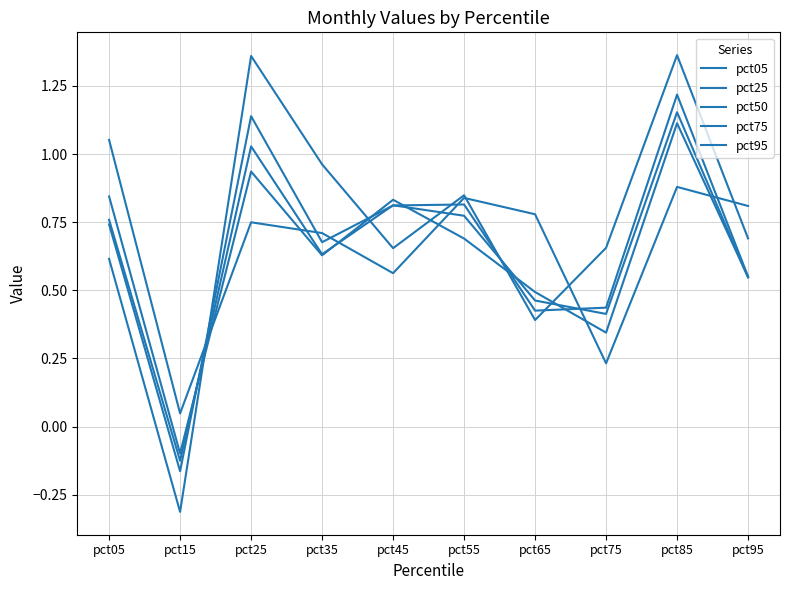

Is this an area chart (filled region under the line)?

No